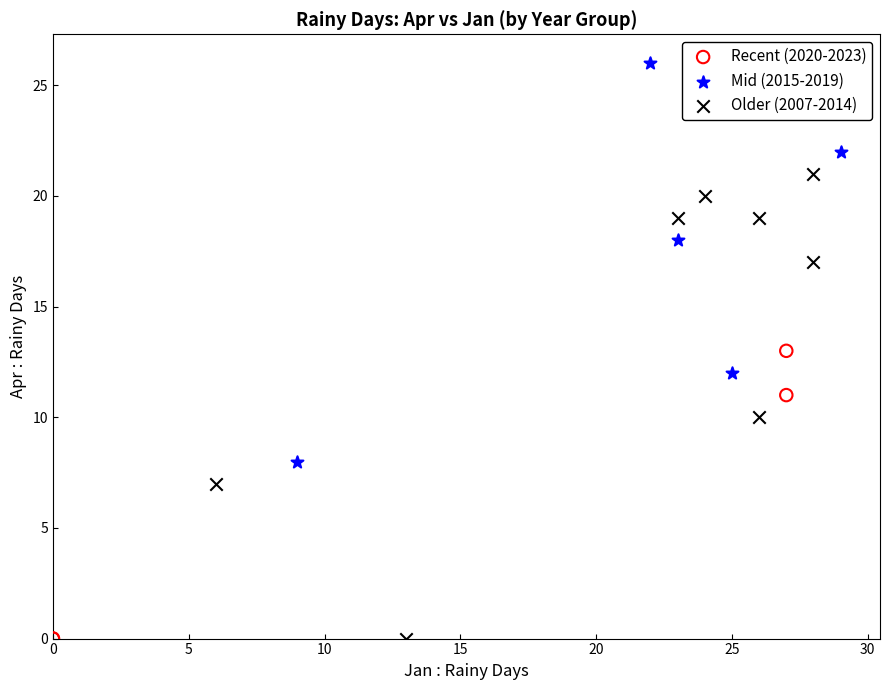

Which series reaches the maximum Y coordinate?

Mid (2015-2019)